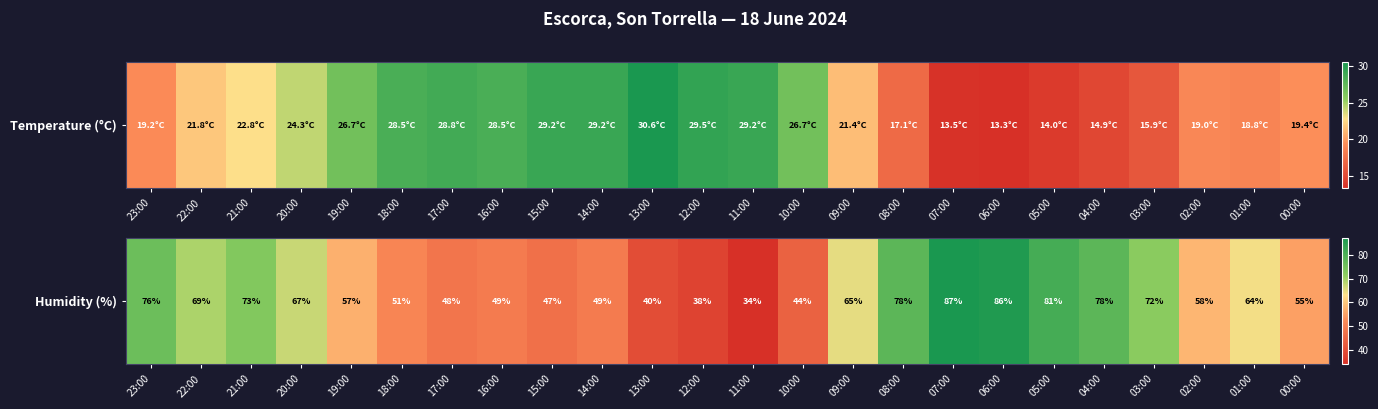

How many values are below 64?

12